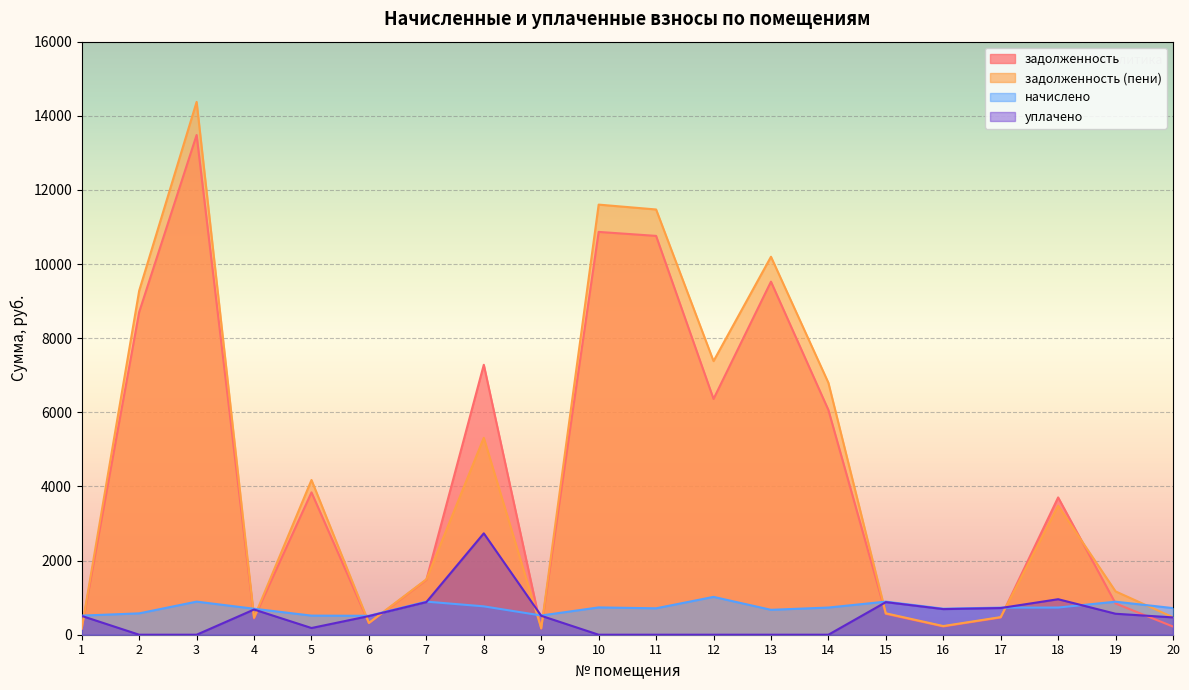

Reading left to right, transcribe all the data shown in this chart.

задолженность: 163.2	8705.5	13482.0	441.3	3840.0	311.8	1481.0	7282.8	164.8	10867.4	10759.9	6360.8	9525.6	6062.9	563.5	222.5	464.0	3704.1	843.1	220.0
задолженность (пени): 171.6	9282.1	14375.0	462.1	4174.4	319.1	1494.0	5312.3	172.9	11604.0	11472.6	7381.6	10197.5	6796.0	577.5	234.0	475.4	3479.2	1168.4	470.9
начислено: 515.4	576.6	893.0	700.8	515.4	510.3	893.0	765.5	518.8	736.5	712.7	1020.9	671.9	733.1	893.0	702.5	731.4	733.1	891.3	717.8
уплачено: 507.0	0.0	0.0	680.0	181.0	503.0	880.0	2735.9	510.7	0.0	0.0	0.0	0.0	0.0	879.0	691.0	720.0	958.0	566.0	466.9